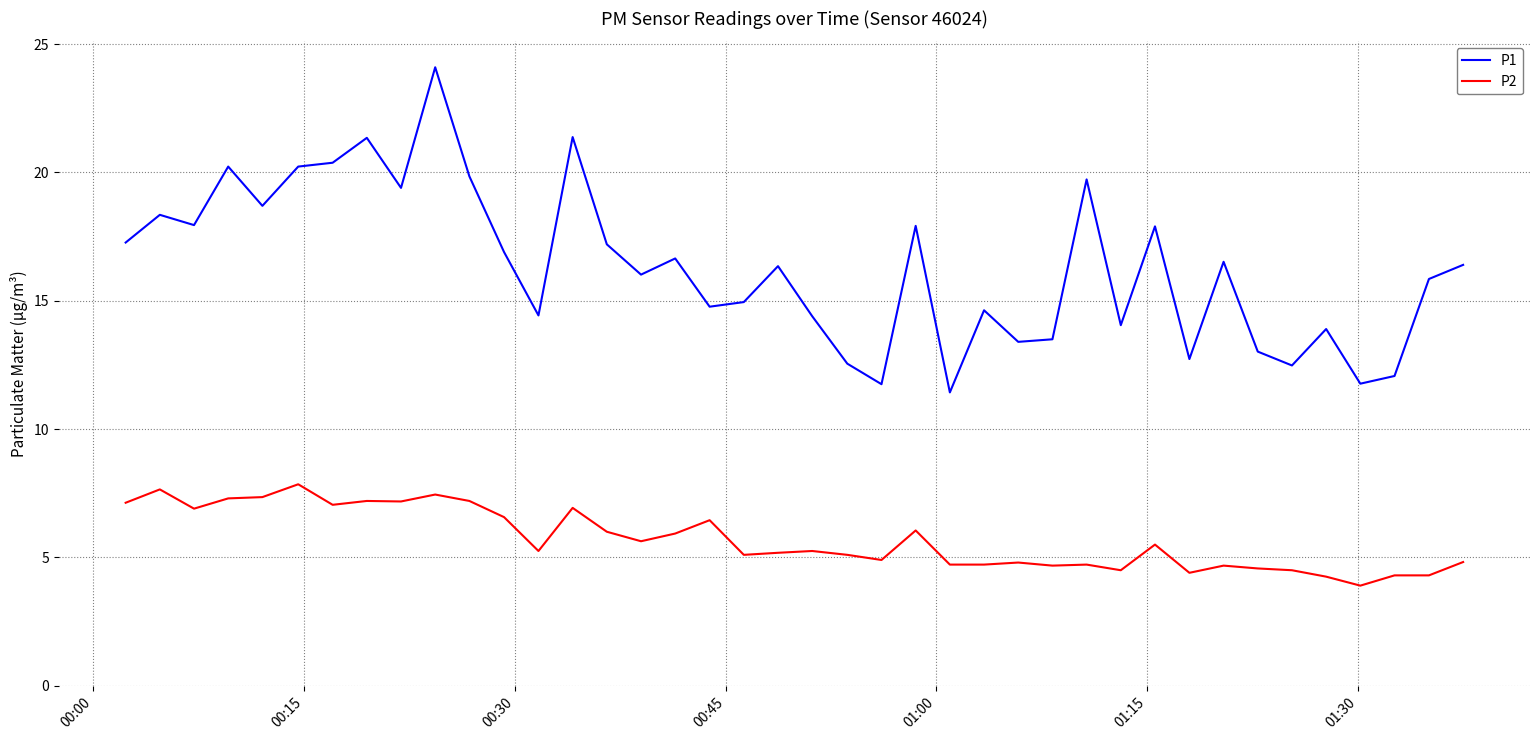

True or false: P2 and P1 intersect in this chart.

False